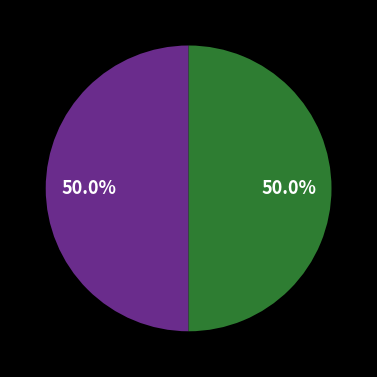

Count the number of slices in the pie.

2